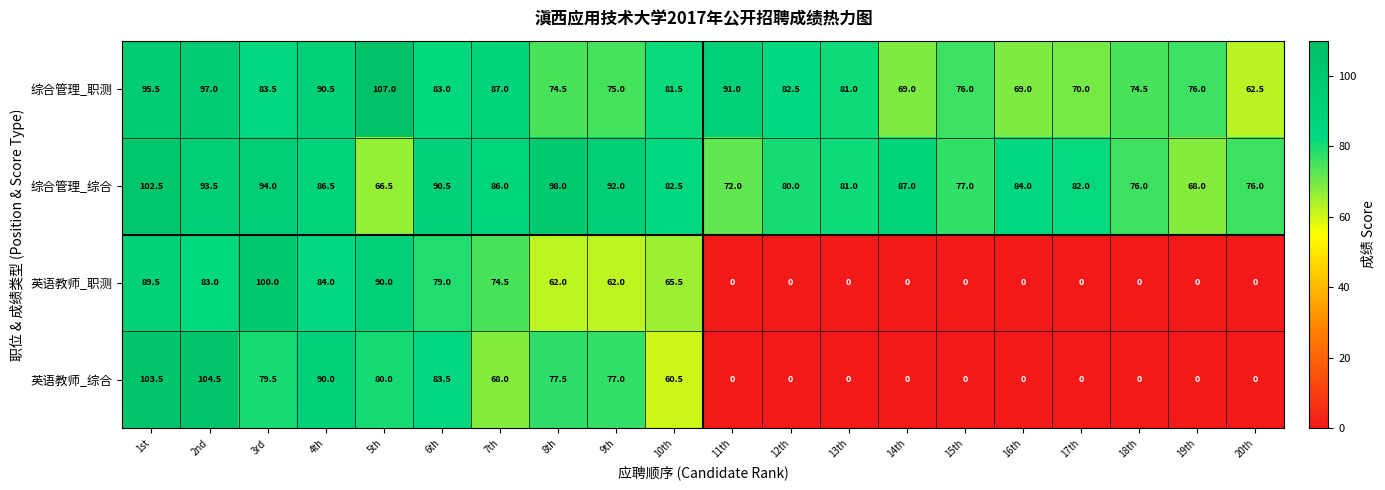

Between 4th and 11th, which series saw the biggest shift?

英语教师_综合